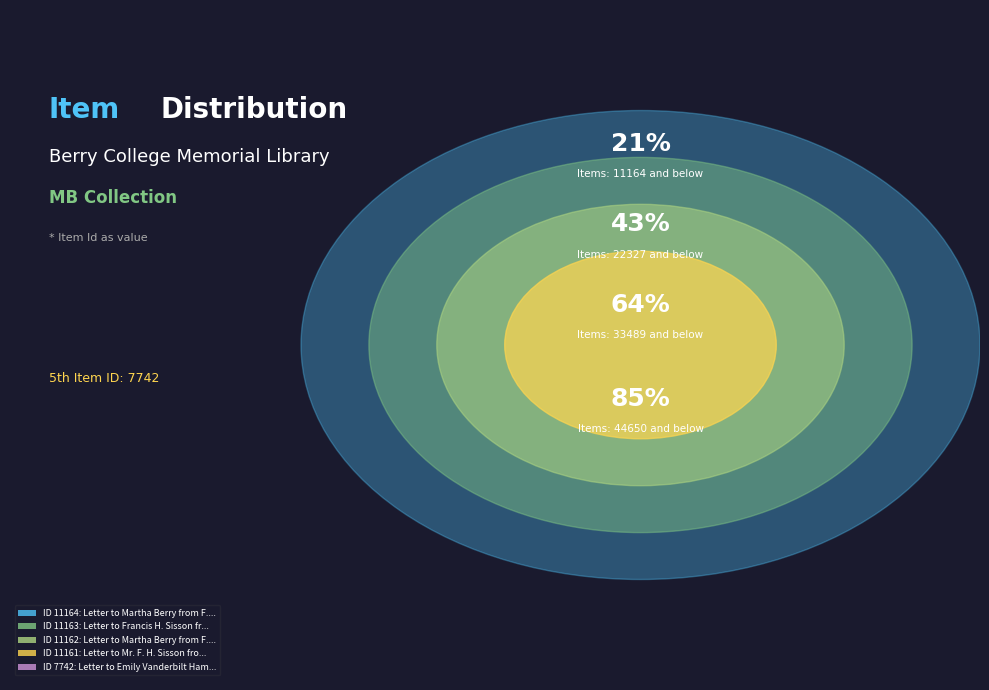

Rank the categories by value from lowest to highest.

Letter to Emily Vanderbilt Hammond (1928-10-15), Letter to Mr. F. H. Sisson from Martha Berry (1929-5-9), Letter to Martha Berry from F. H. Sisson (1929-5-4), Letter to Francis H. Sisson from Martha Berry (1929-5-21), Letter to Martha Berry from F. H. Sisson (1929-5-17)